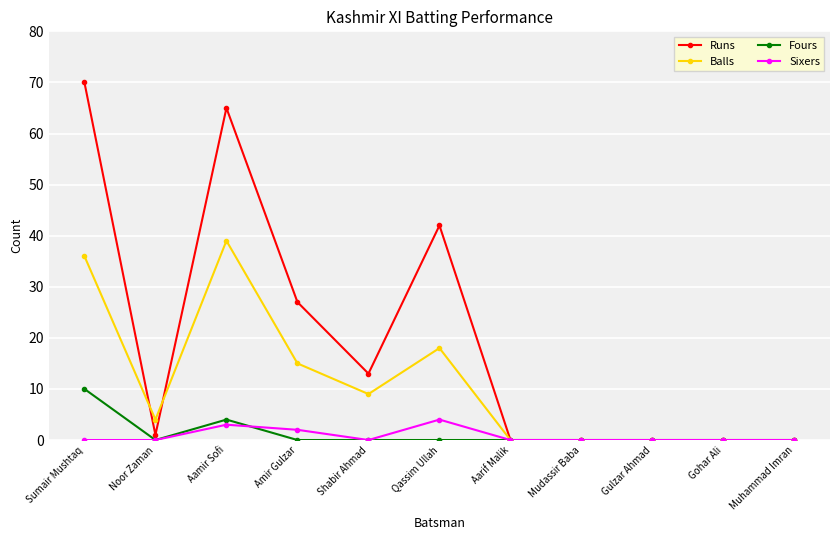

Reading left to right, list all the values displayed in this chart.

Runs: Sumair Mushtaq=70	Noor Zaman=1	Aamir Sofi=65	Amir Gulzar=27	Shabir Ahmad=13	Qassim Ullah=42	Aarif Malik=0	Mudassir Baba=0	Gulzar Ahmad=0	Gohar Ali=0	Muhammad Imran=0
Balls: Sumair Mushtaq=36	Noor Zaman=4	Aamir Sofi=39	Amir Gulzar=15	Shabir Ahmad=9	Qassim Ullah=18	Aarif Malik=0	Mudassir Baba=0	Gulzar Ahmad=0	Gohar Ali=0	Muhammad Imran=0
Fours: Sumair Mushtaq=10	Noor Zaman=0	Aamir Sofi=4	Amir Gulzar=0	Shabir Ahmad=0	Qassim Ullah=0	Aarif Malik=0	Mudassir Baba=0	Gulzar Ahmad=0	Gohar Ali=0	Muhammad Imran=0
Sixers: Sumair Mushtaq=0	Noor Zaman=0	Aamir Sofi=3	Amir Gulzar=2	Shabir Ahmad=0	Qassim Ullah=4	Aarif Malik=0	Mudassir Baba=0	Gulzar Ahmad=0	Gohar Ali=0	Muhammad Imran=0